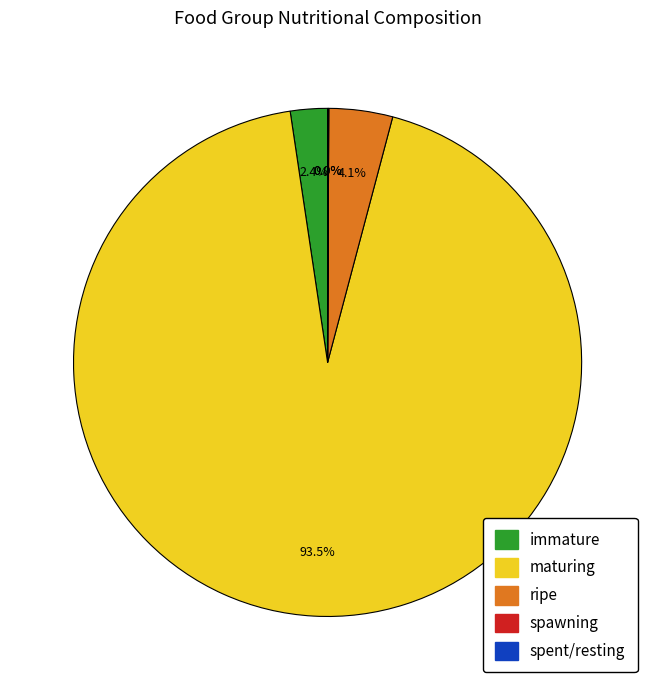

Which category has the biggest portion of the pie?

maturing